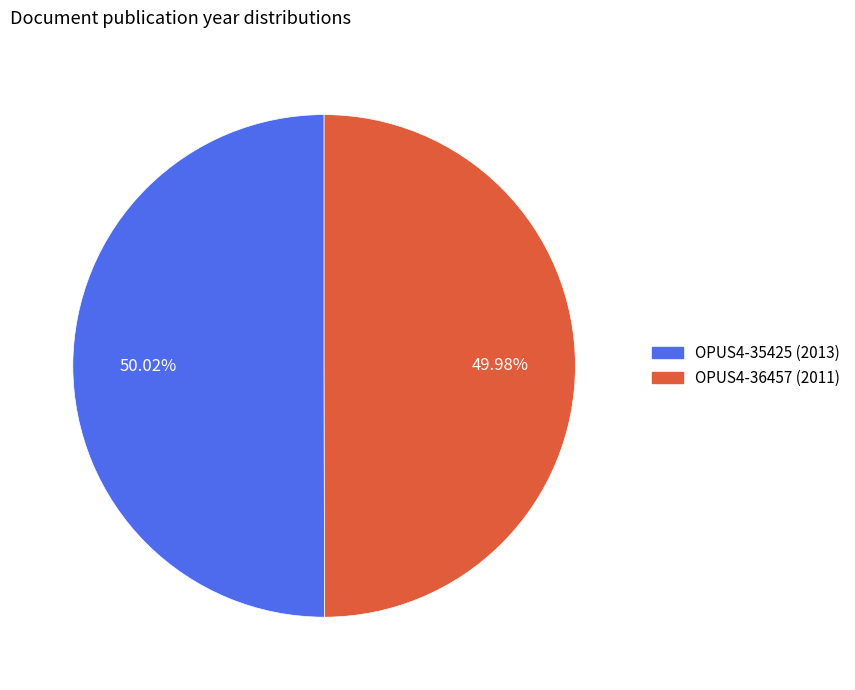

The OPUS4-36457 (2011) slice represents 50% of the pie. True or false?

True